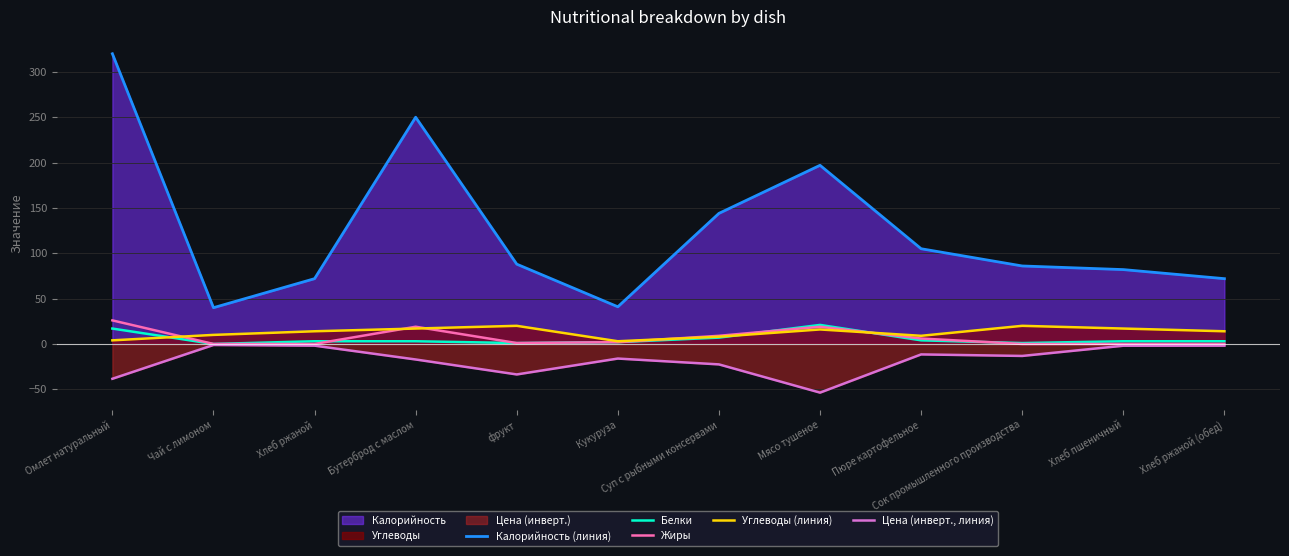

The Жиры series shows 9.0 at Суп с рыбными консервами. True or false?

True